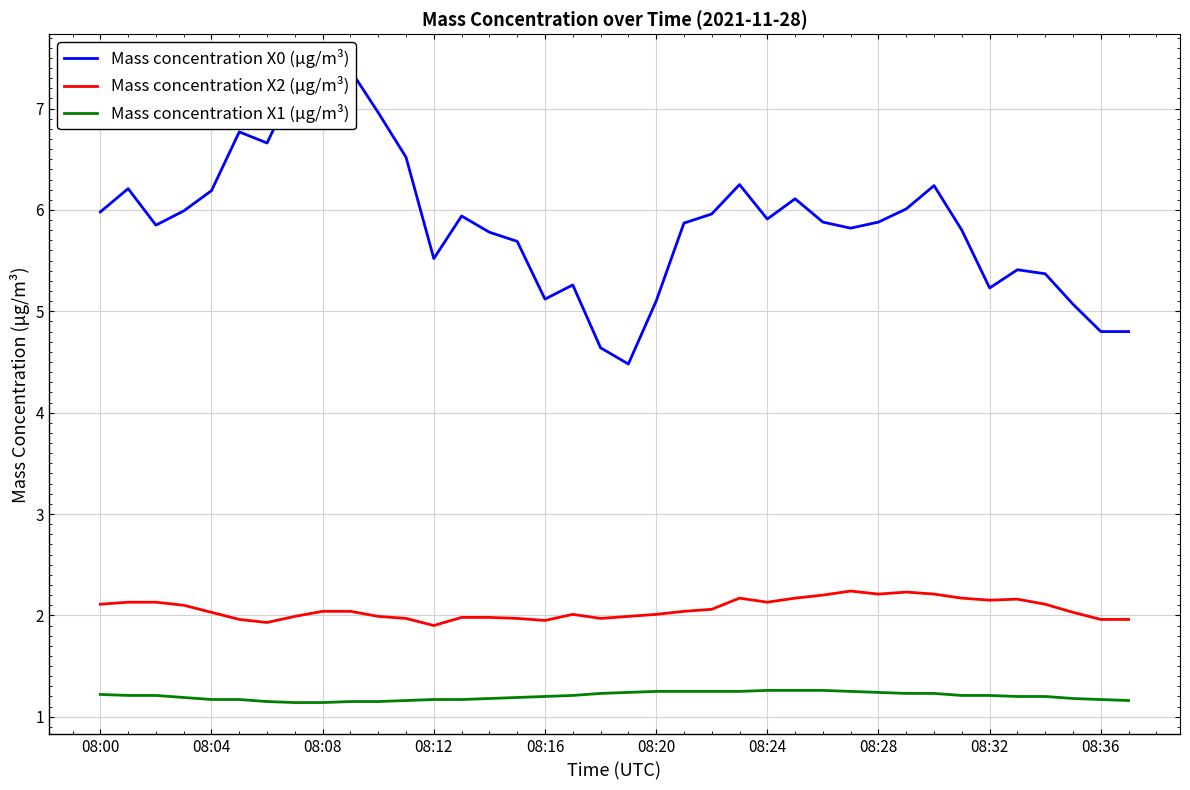

True or false: Mass concentration X2 (μg/m³) and Mass concentration X1 (μg/m³) cross at least once.

False